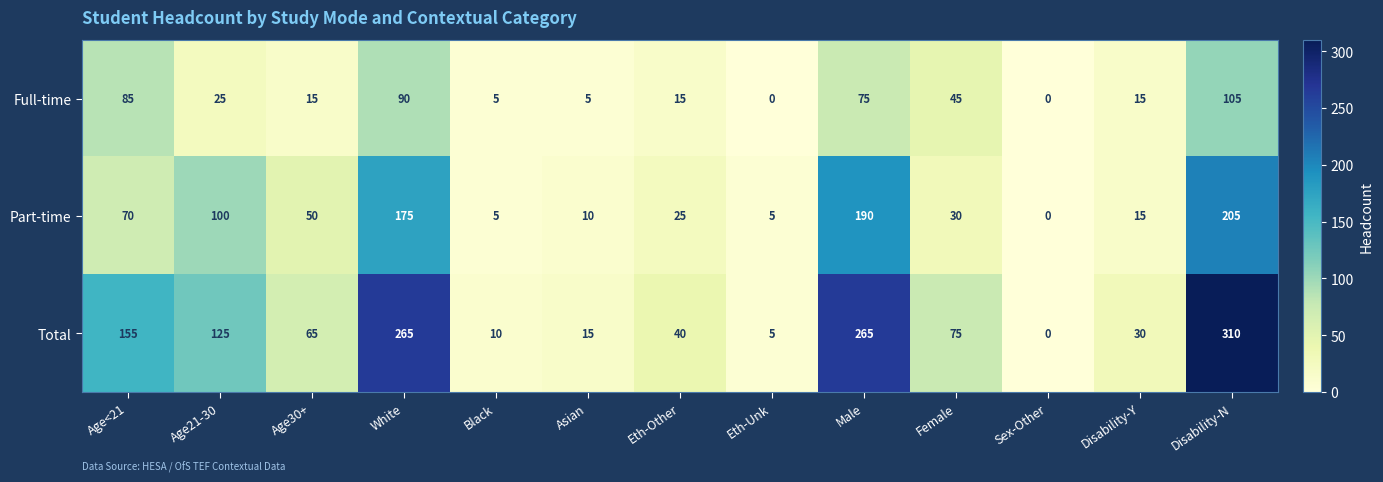

Rank the series by their average value, from lowest to highest.

Full-time, Part-time, Total